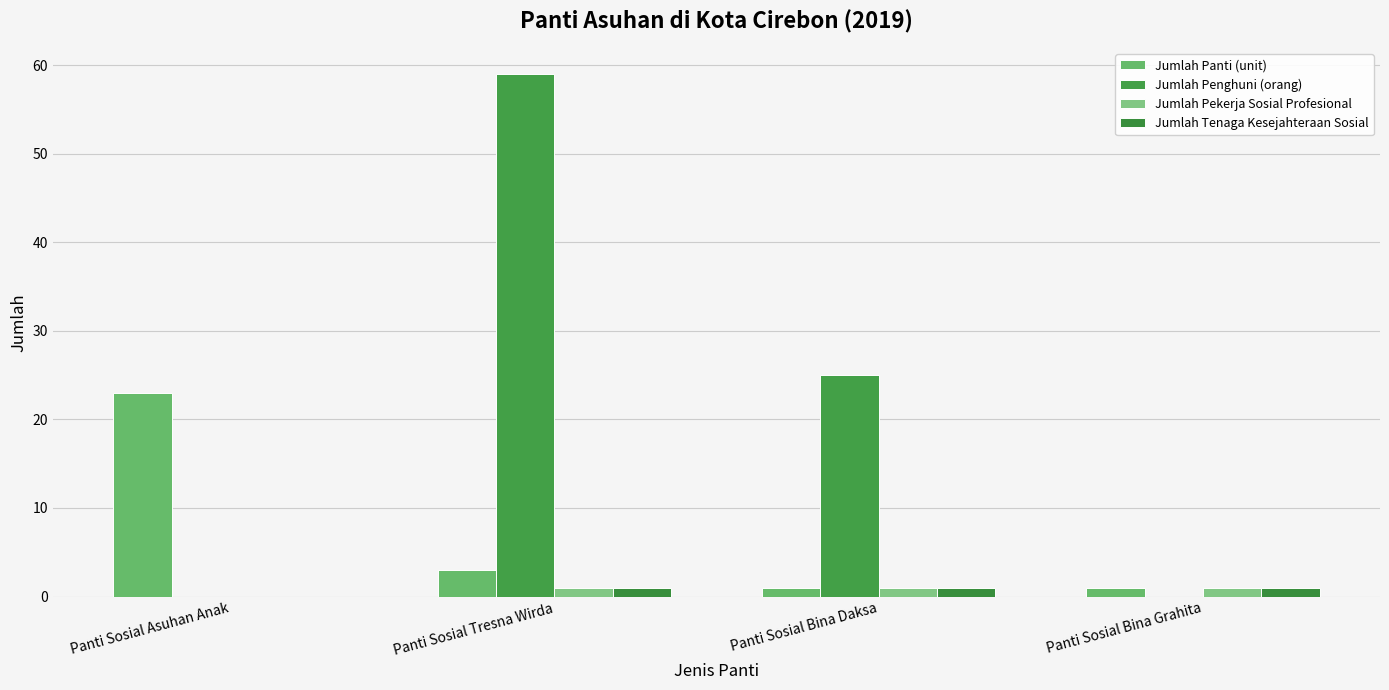

What is the sum of all Jumlah Tenaga Kesejahteraan Sosial values?

3